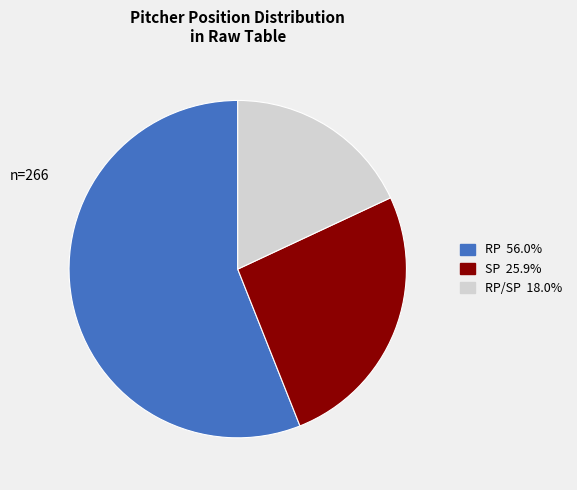

Is there any slice that represents more than half of the pie?

Yes